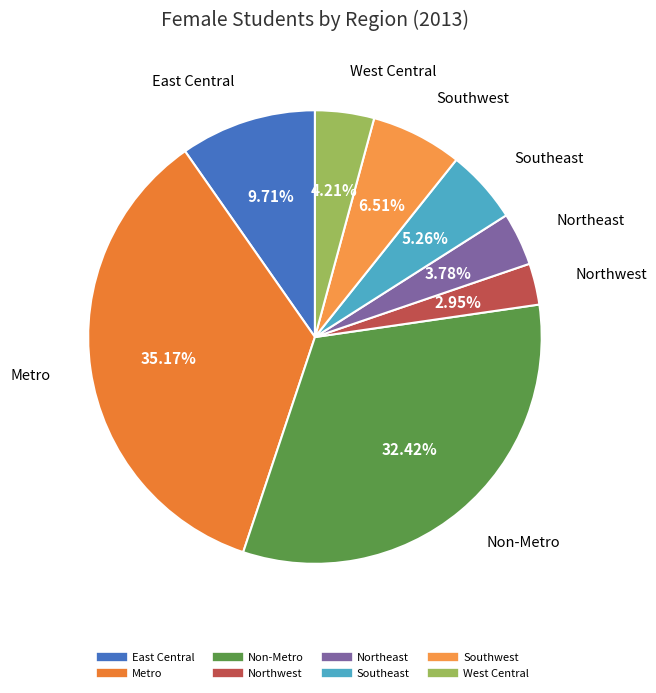

Which has a higher value, East Central or Non-Metro?

Non-Metro